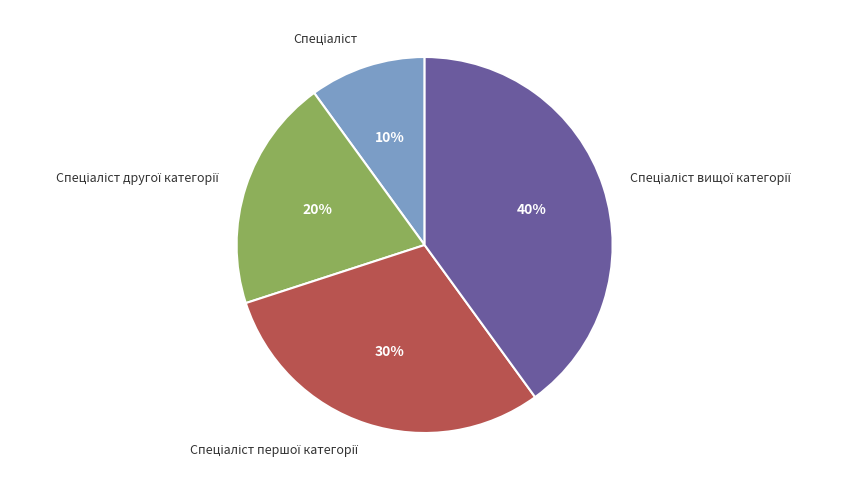

Is there any slice that represents more than half of the pie?

No